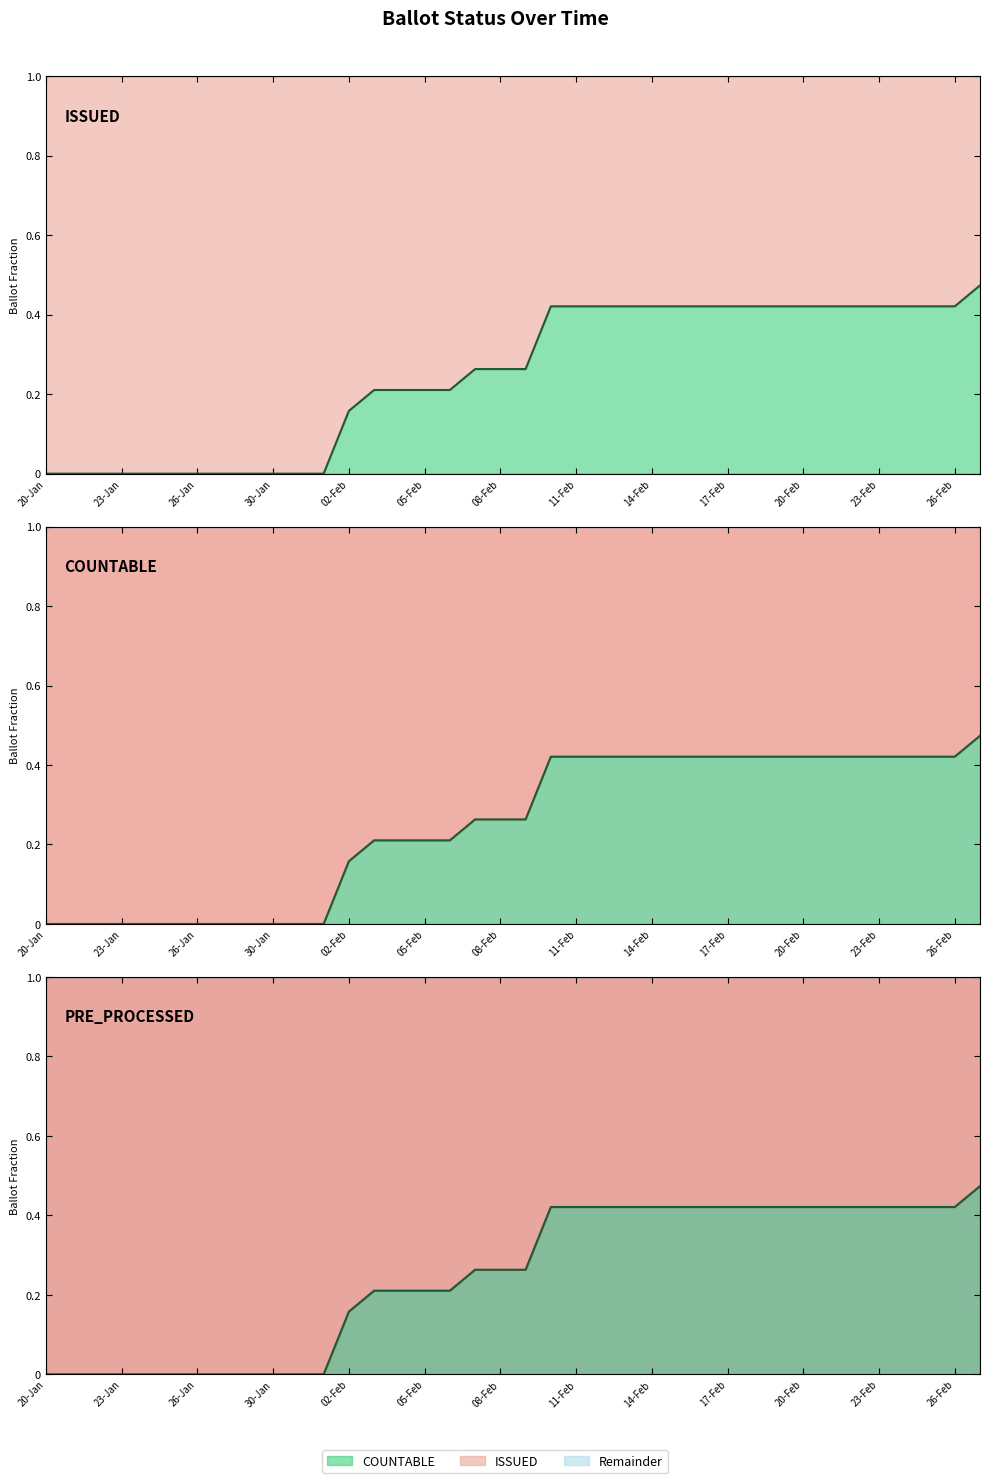

The ISSUED series shows 0.3 at 12-Feb. True or false?

False